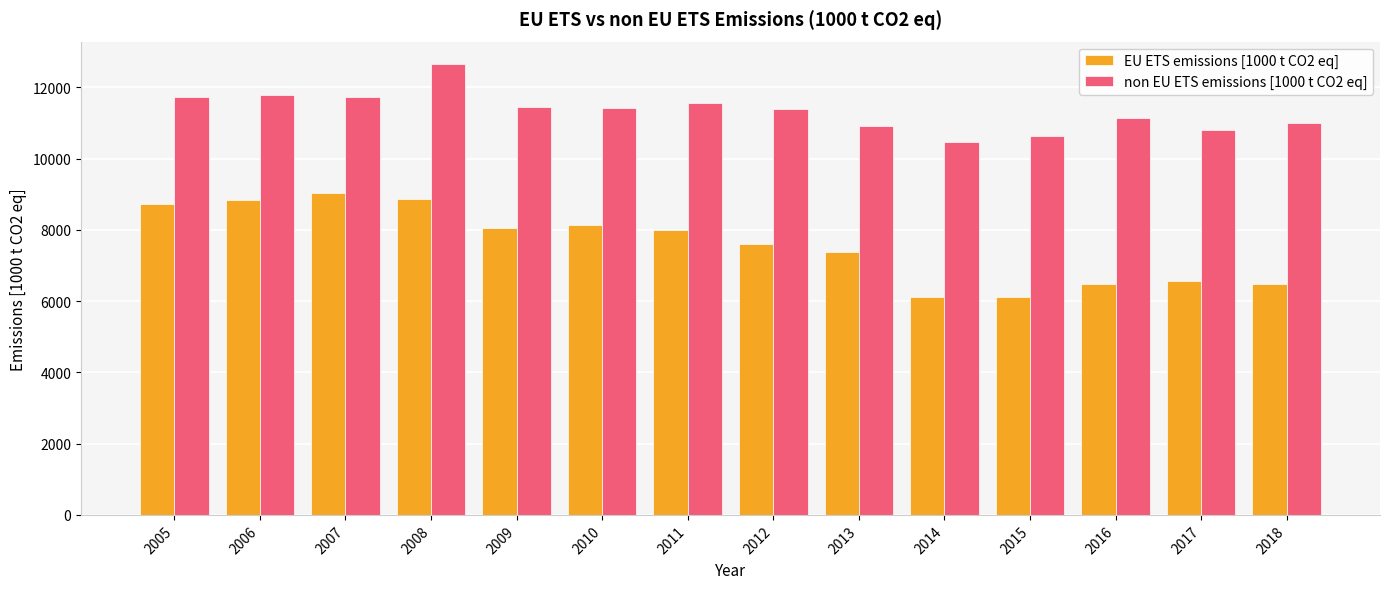

The non EU ETS emissions [1000 t CO2 eq] series shows 10641.3 at 2015. True or false?

True